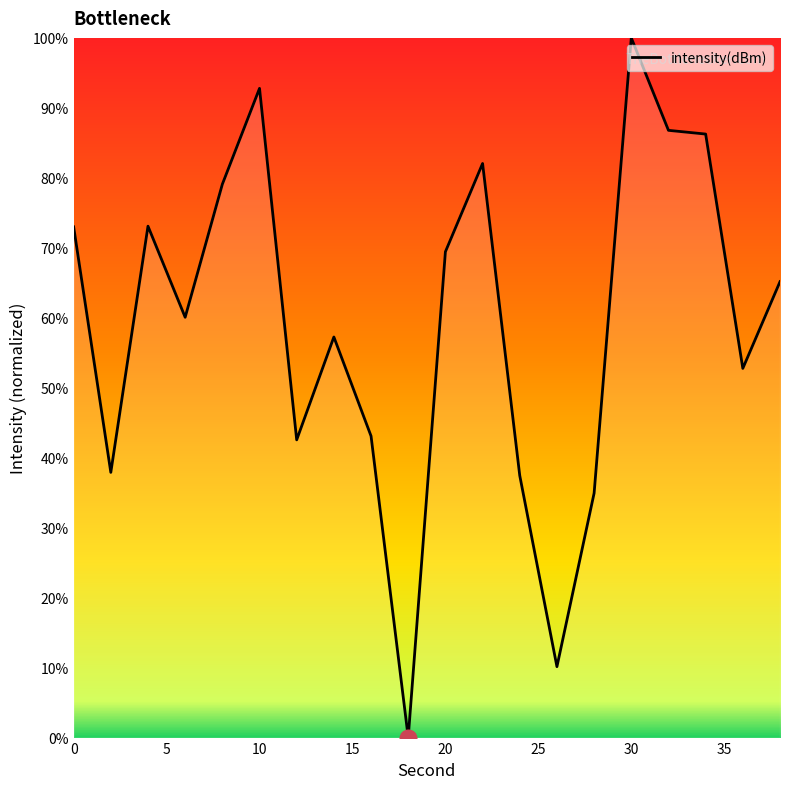

What is the difference between the maximum and minimum values?

100.0